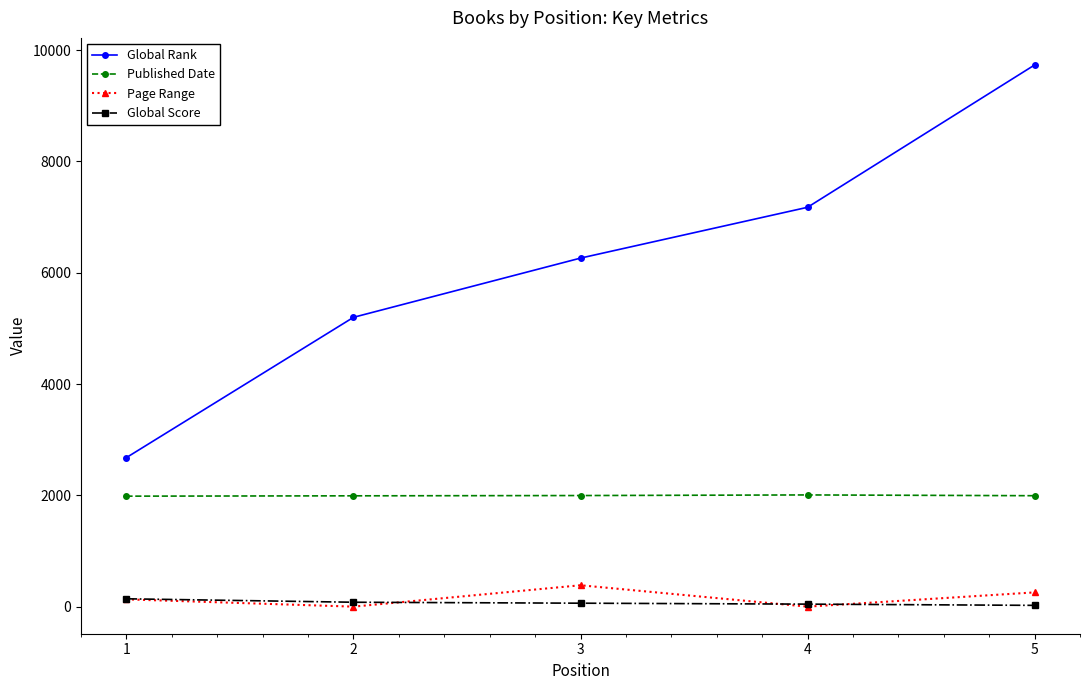

How many data points in Published Date are less than 1993?

2